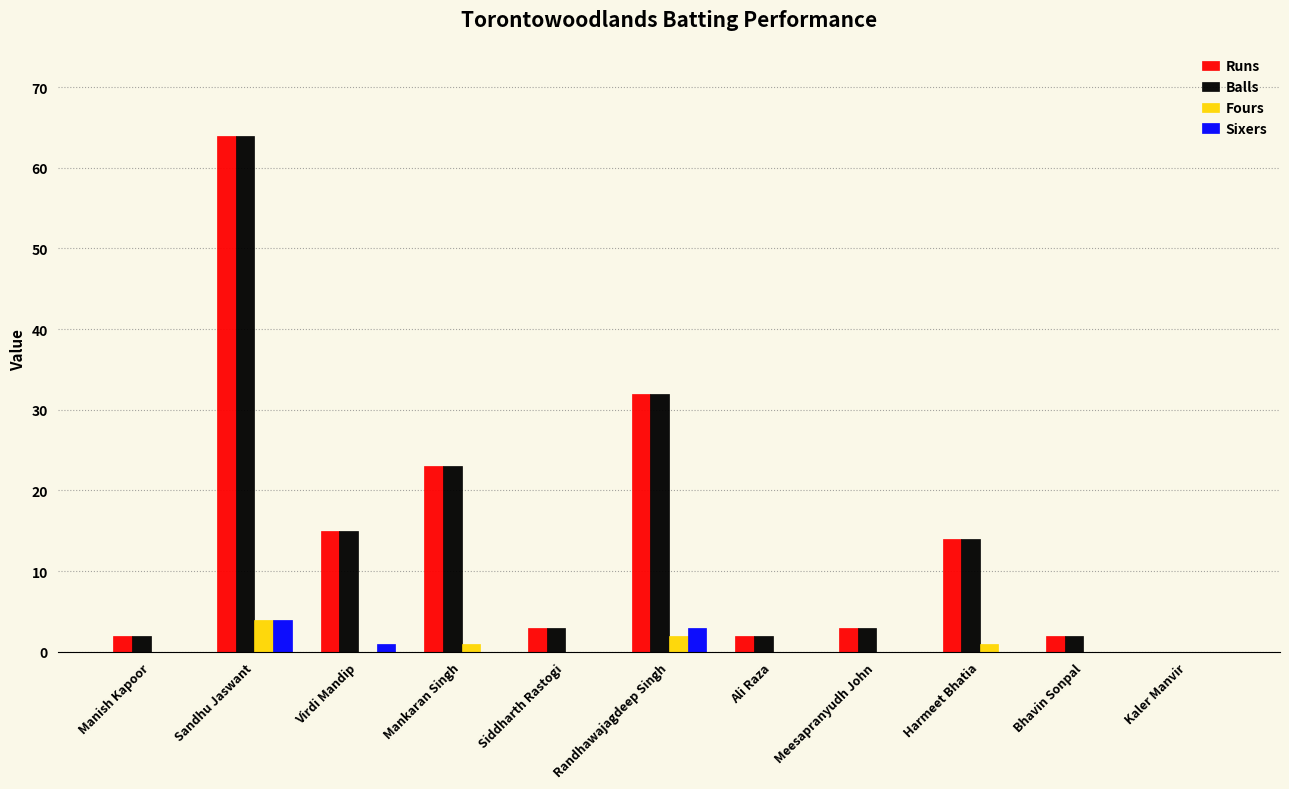

Reading left to right, extract all data points from this chart.

Runs: 2	64	15	23	3	32	2	3	14	2	0
Balls: 2	64	15	23	3	32	2	3	14	2	0
Fours: 0	4	0	1	0	2	0	0	1	0	0
Sixers: 0	4	1	0	0	3	0	0	0	0	0